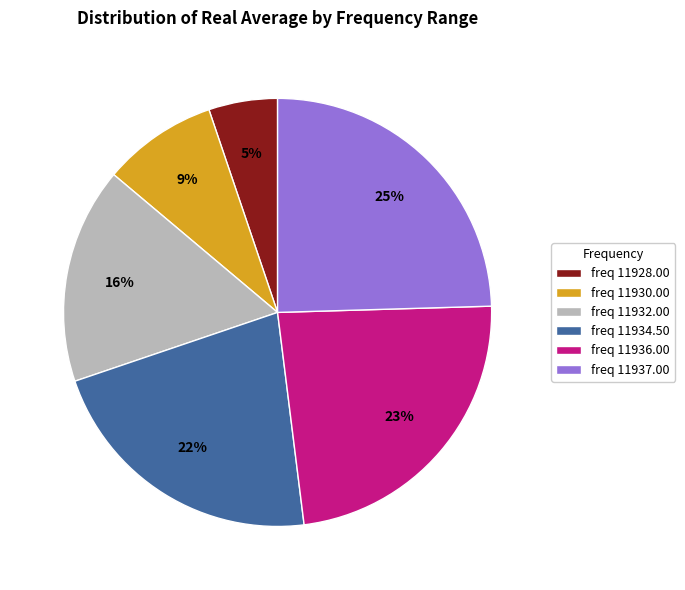

Combined, do freq 11930.00 and freq 11937.00 account for over 50%?

No